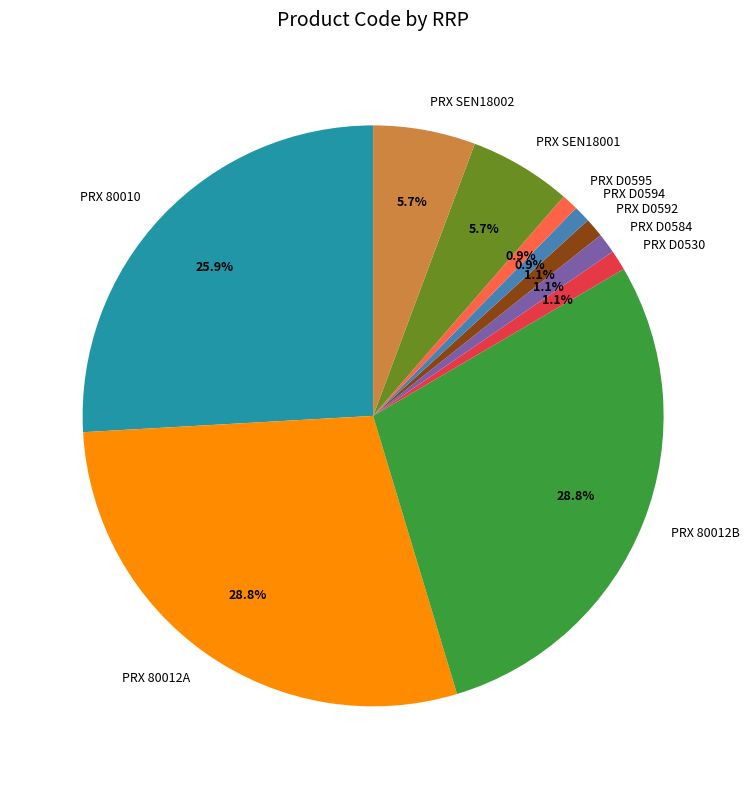

Approximately how many times larger is the value at PRX D0584 compared to PRX D0594?

1.2